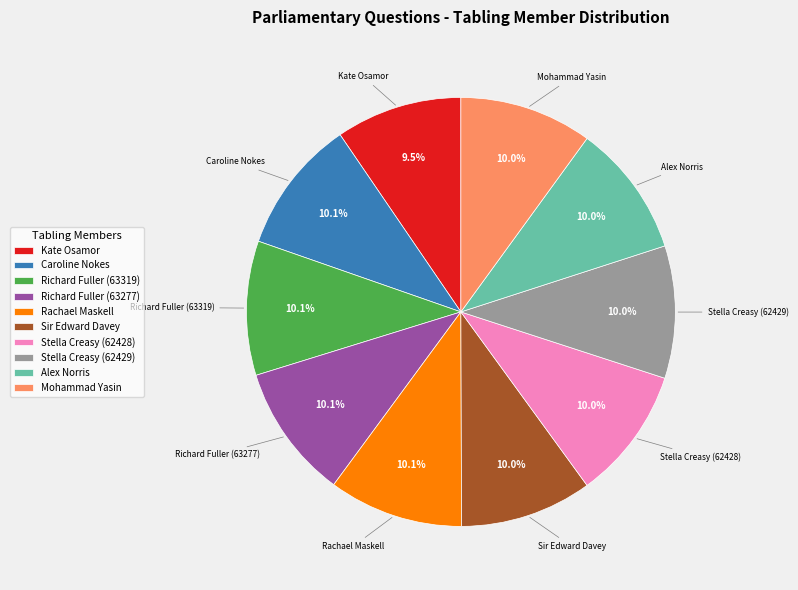

Is the sum of Mohammad Yasin and Stella Creasy (62429) greater than half?

No